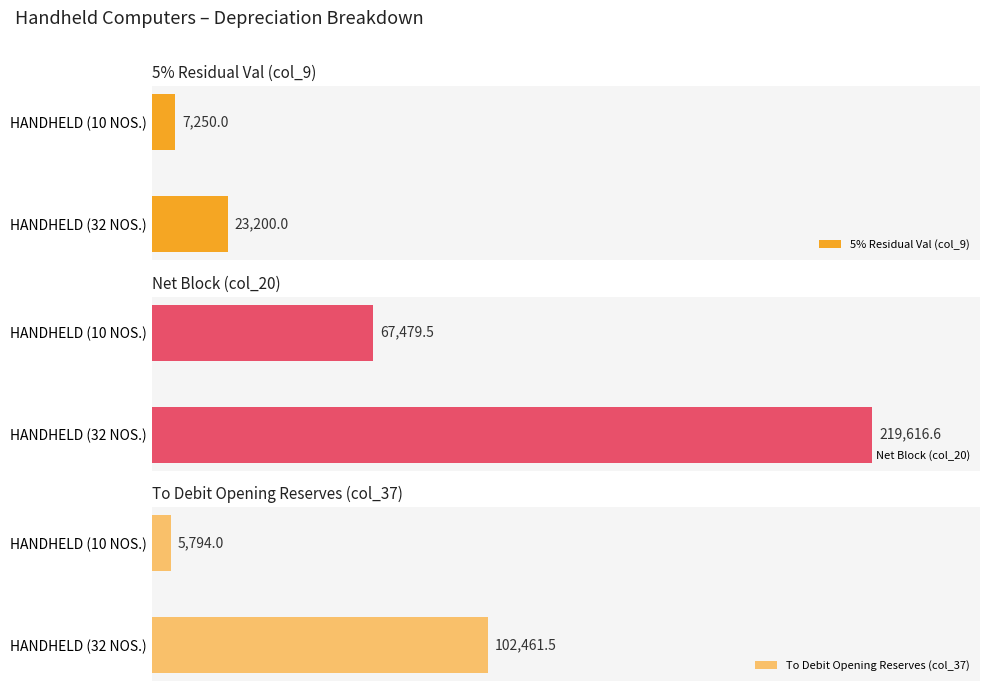

Which category has the lowest value in the To Debit Opening Reserves (col_37) series?

HANDHELD (10 NOS.)